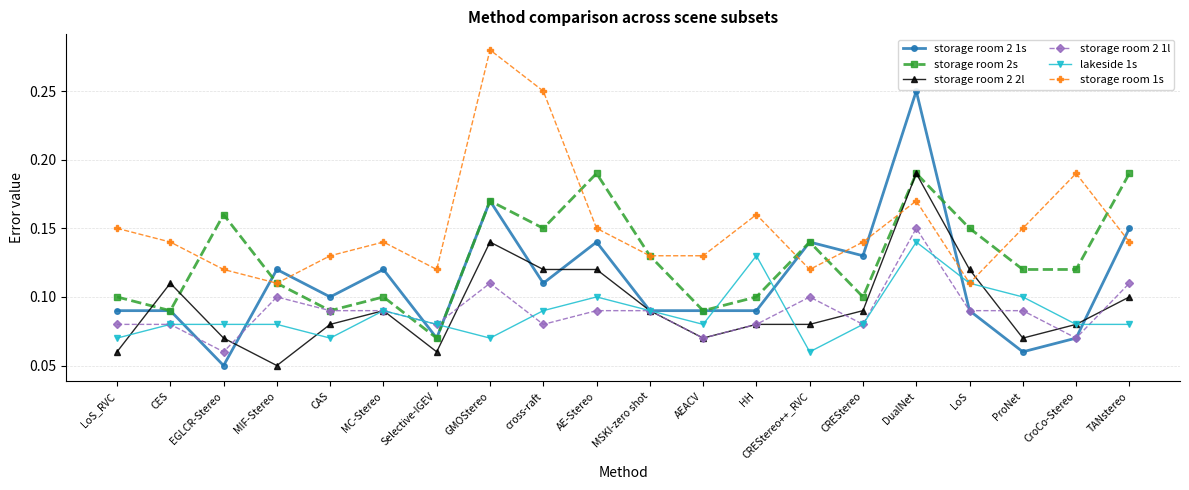

Which category has the lowest value in the storage room 2 2l series?

MIF-Stereo